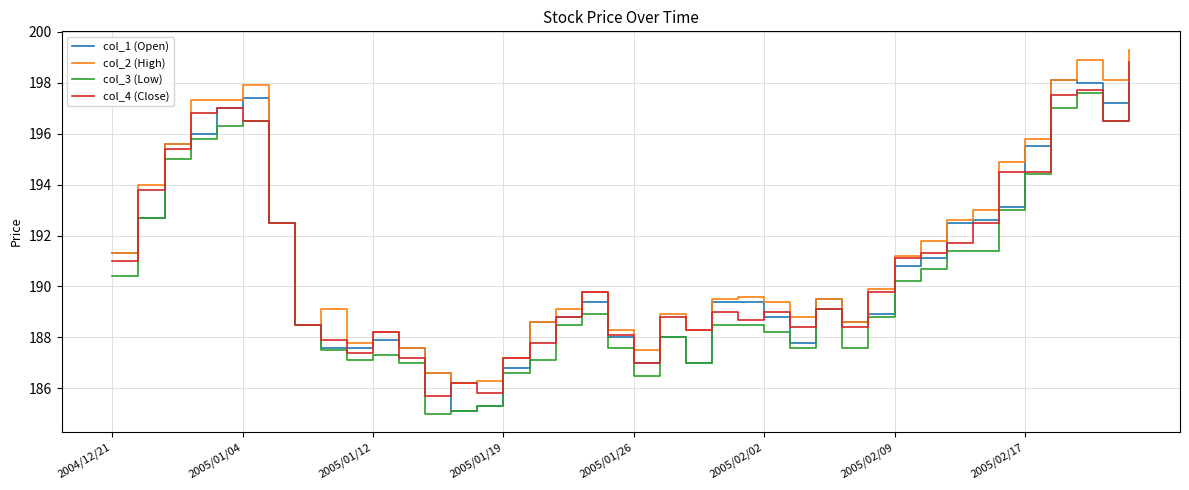

What is the maximum value for col_3 (Low)?

198.0